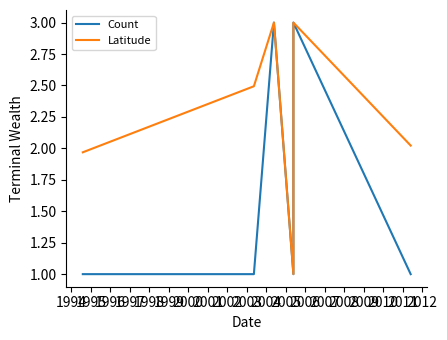

What are all the series names shown in the legend?

Count, Latitude